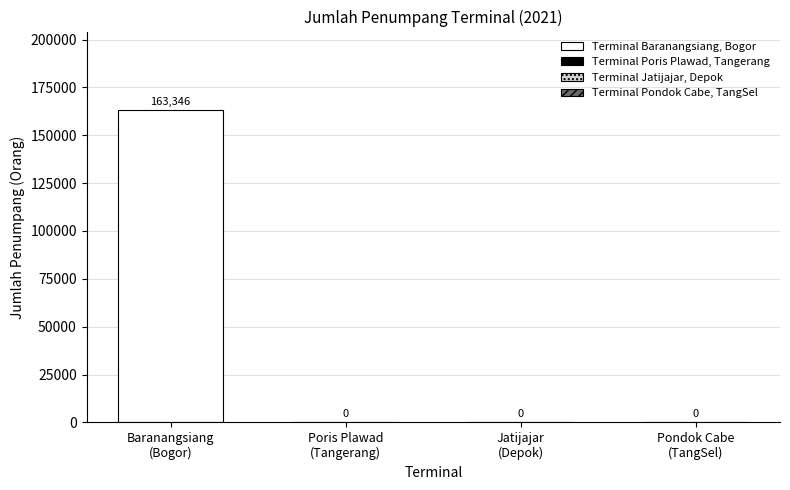

What is the maximum value shown in the chart?

163346